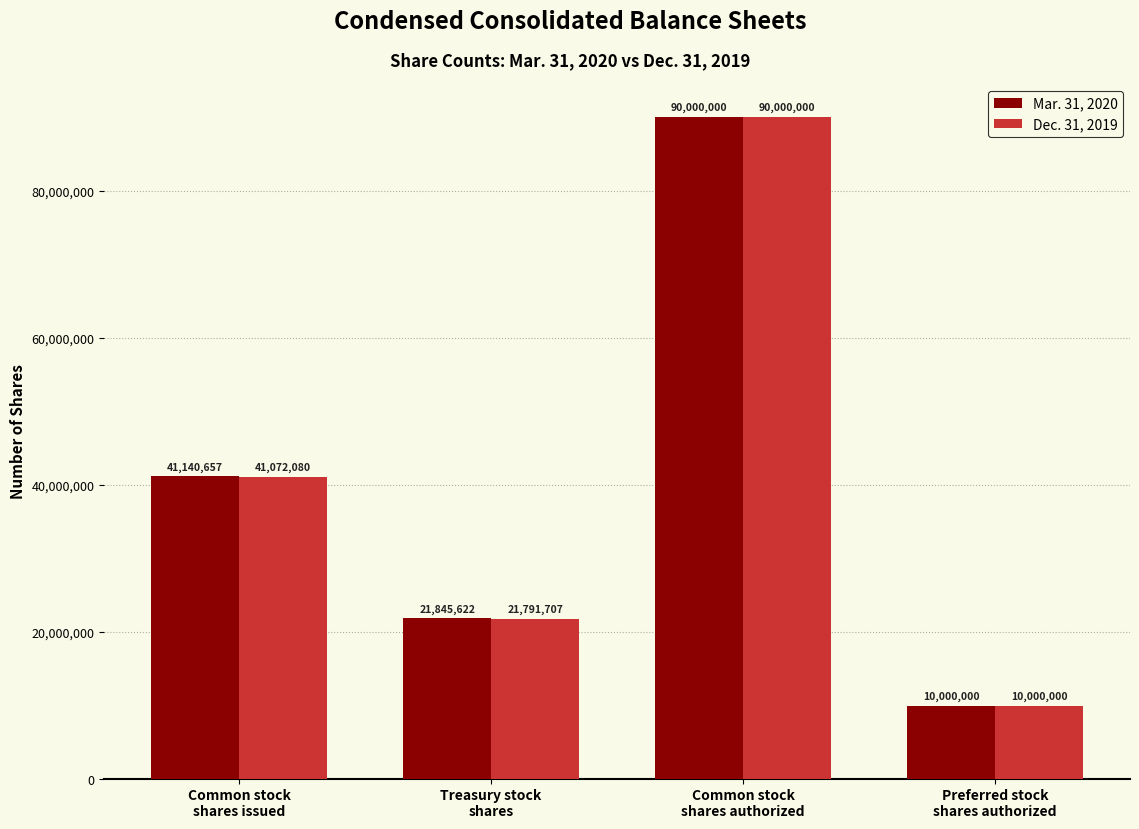

Is it true that Dec. 31, 2019 equals 18073612 at Common stock
shares issued?

False